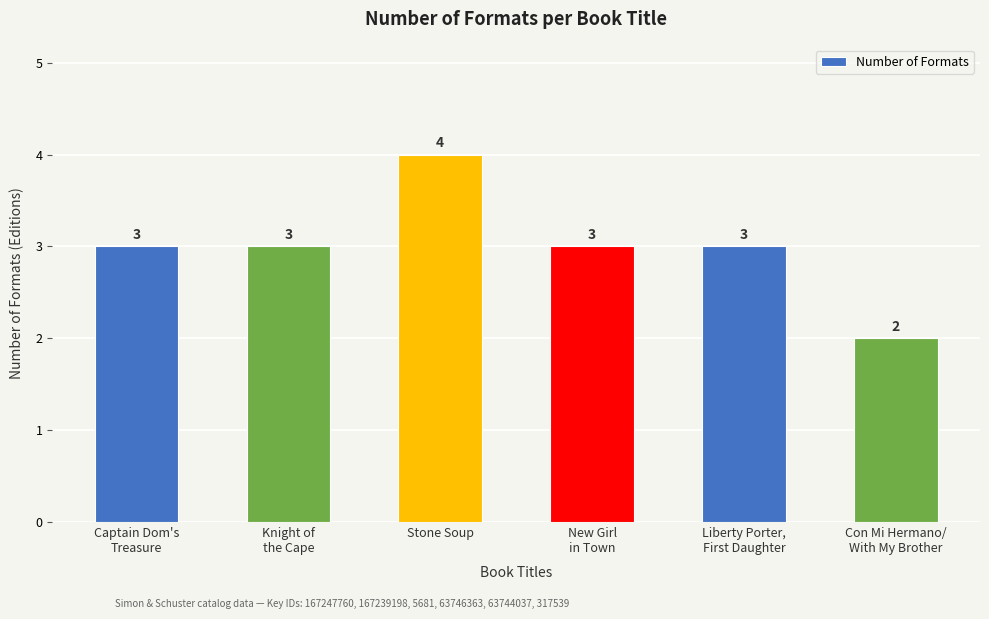

Approximately how many times larger is the value at Con Mi Hermano/
With My Brother compared to New Girl
in Town?

0.7